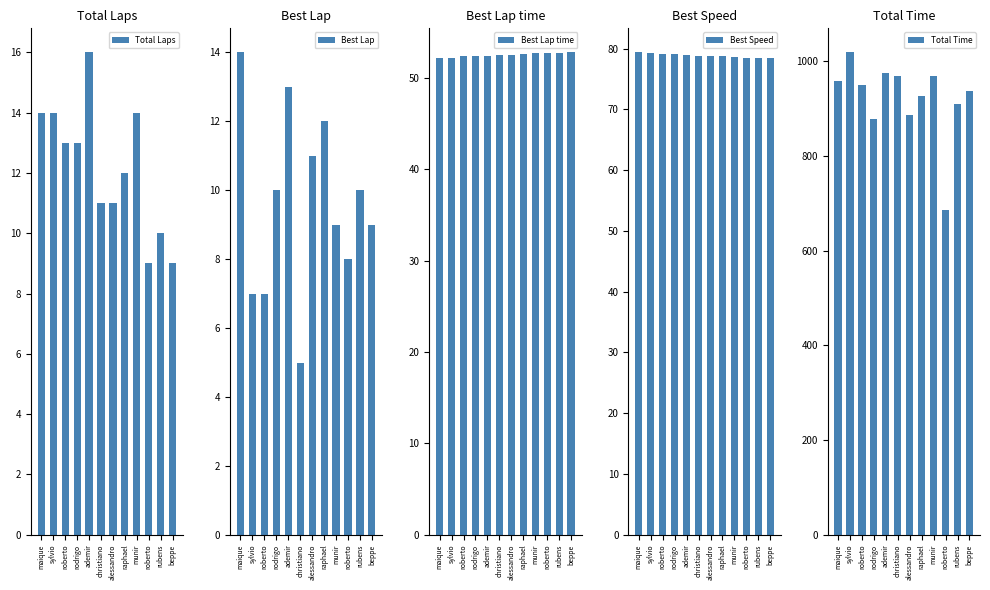

At which category is the sum across all series the highest?

sylvio